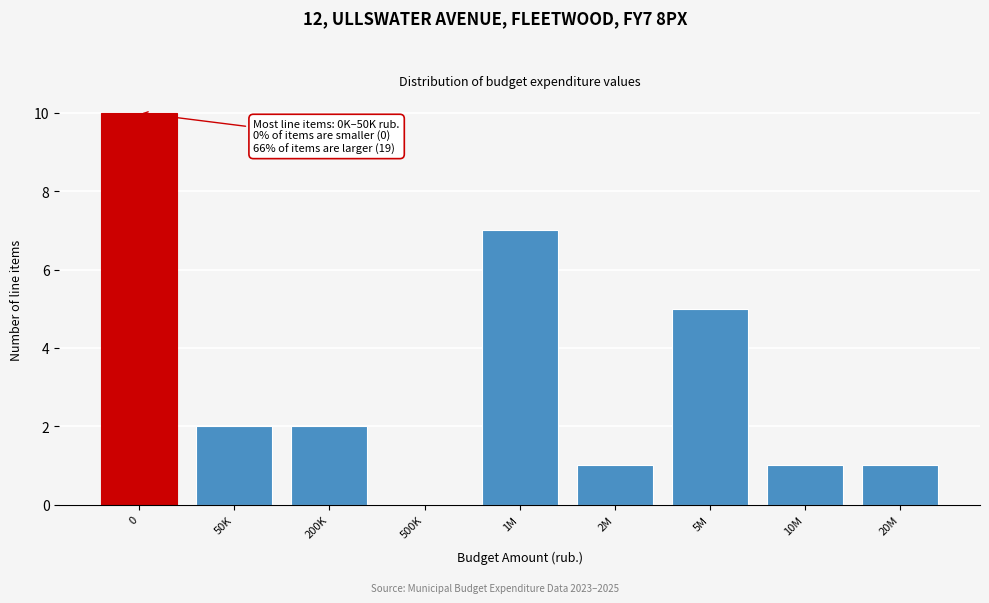

Reading right to left, what are all the values shown in this chart?

20M=1	10M=1	5M=5	2M=1	1M=7	500K=0	200K=2	50K=2	0=10